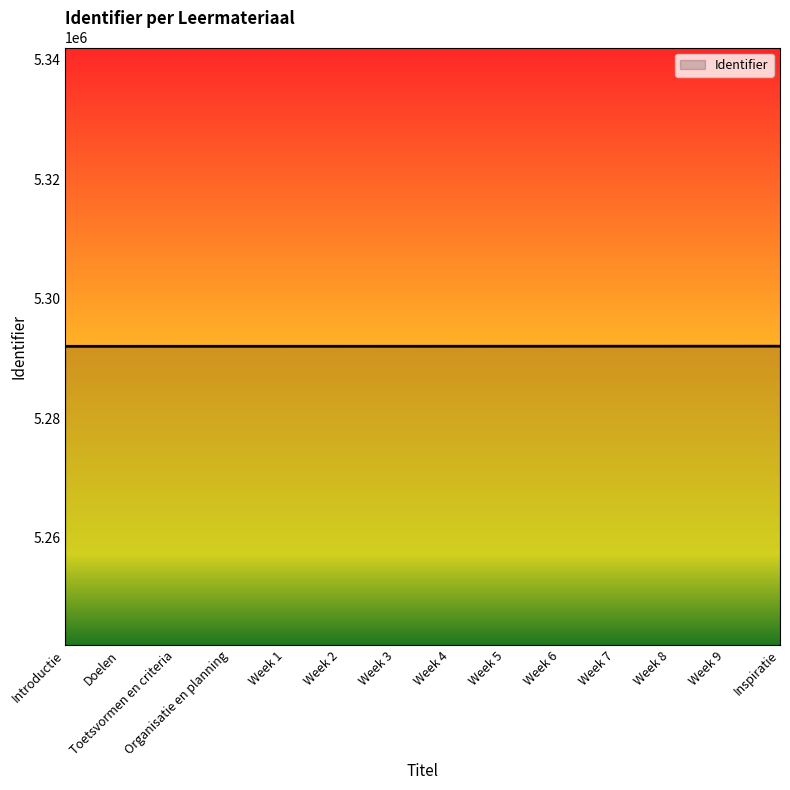

What is the ratio of the value at Week 7 to the value at Week 1?

1.0